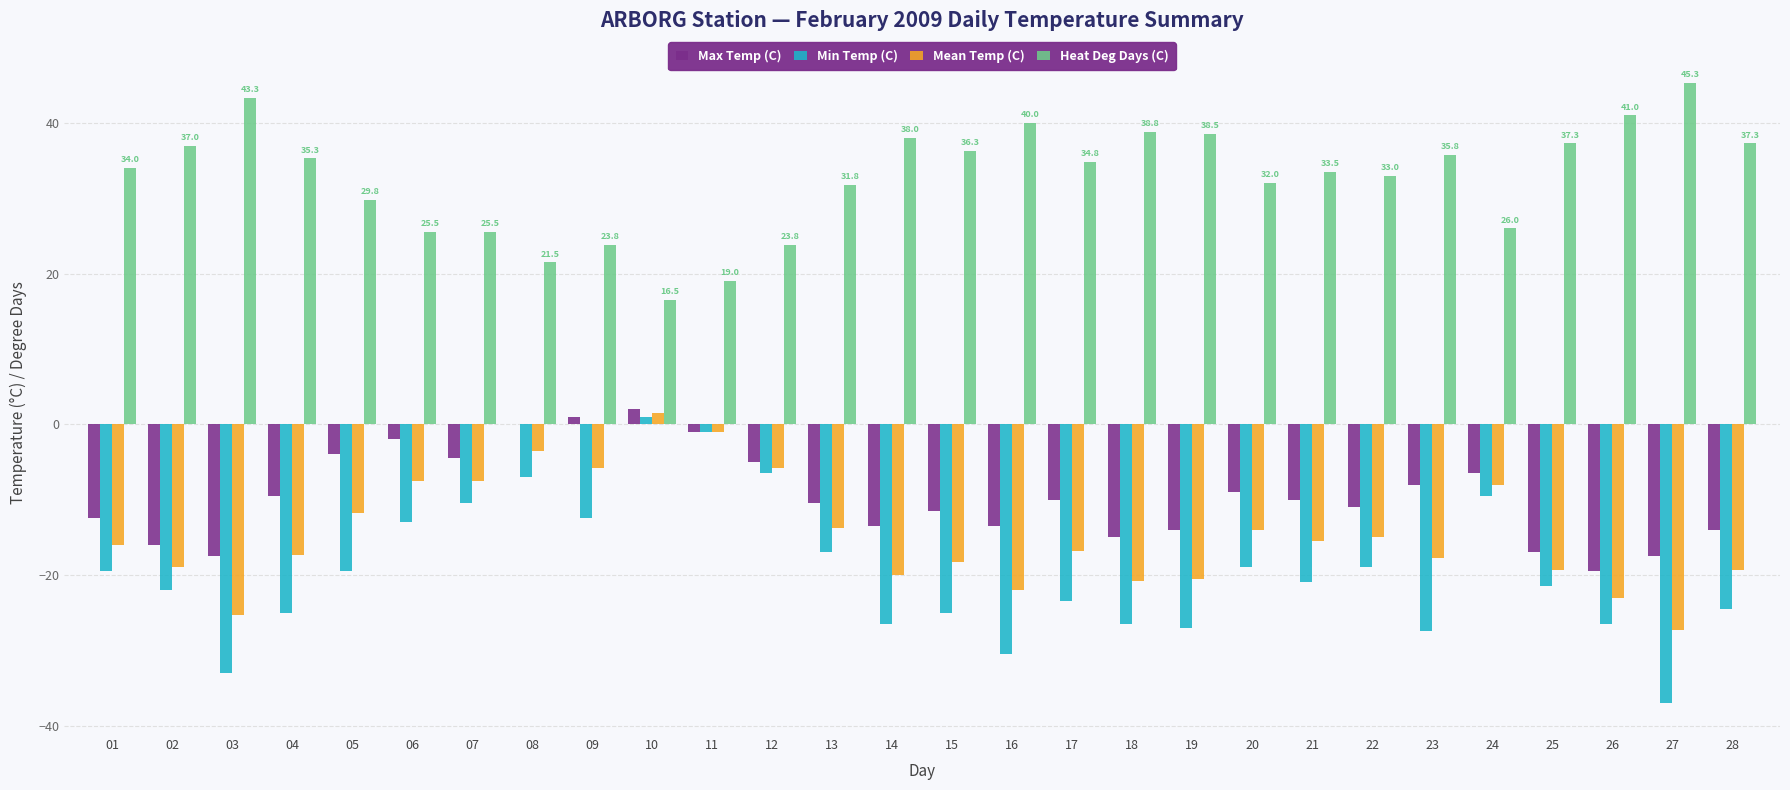

What is the sum of all Heat Deg Days (C) values?

914.4